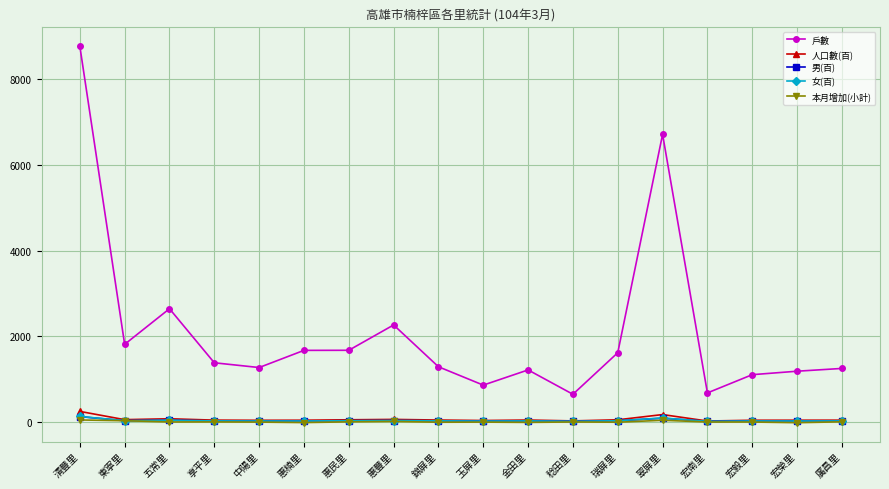

True or false: 戶數 has a value of 1284 at 錦屏里.

True